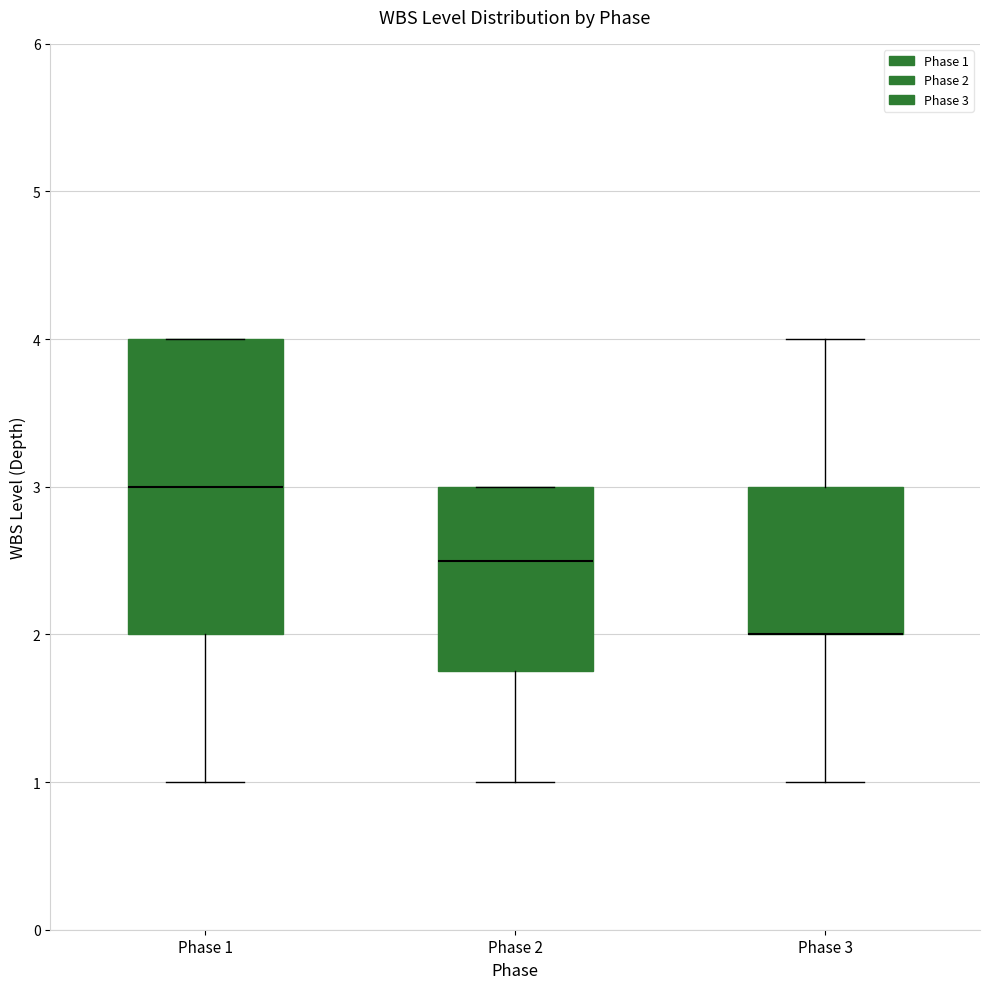

Where is the lower edge of the box for Phase 3 on the y-axis? The values are not printed on the chart, so give them approximately, as read against the axis.

2.0